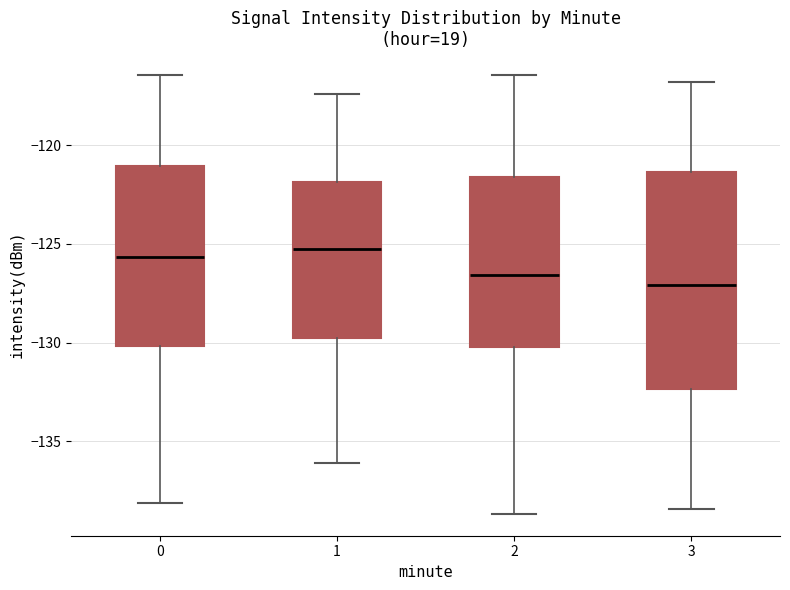

Where is the upper edge of the box at x = 2 on the y-axis? The values are not printed on the chart, so give them approximately, as read against the axis.

-121.5